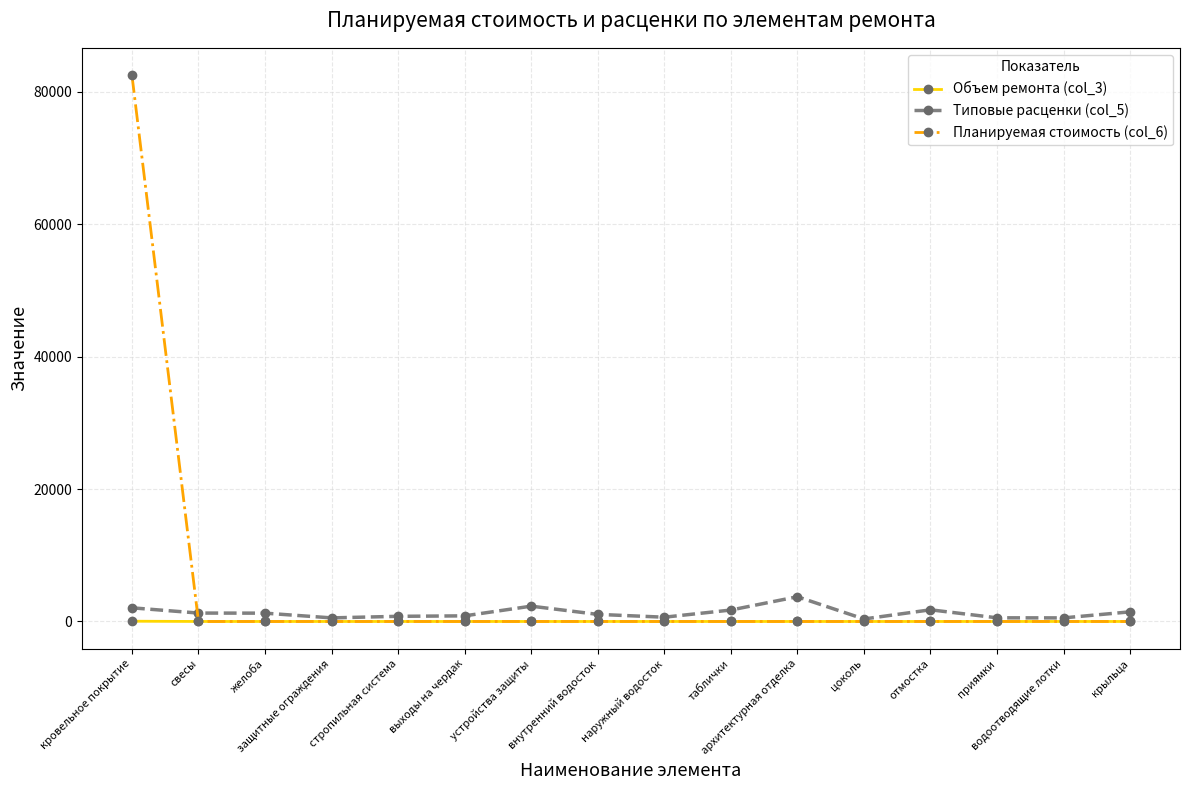

What is the sum of the Типовые расценки (col_5) values at выходы на чердак and свесы?

2118.4